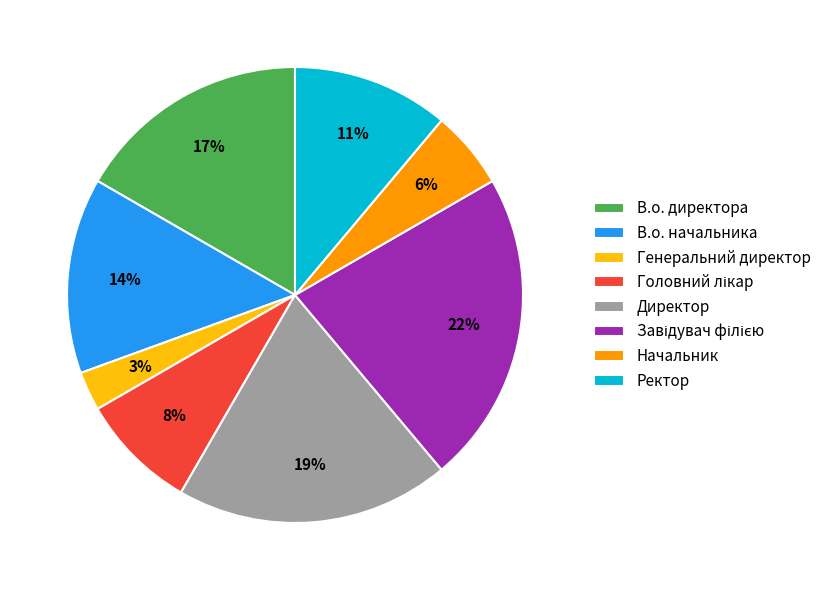

The В.о. начальника slice represents 26% of the pie. True or false?

False